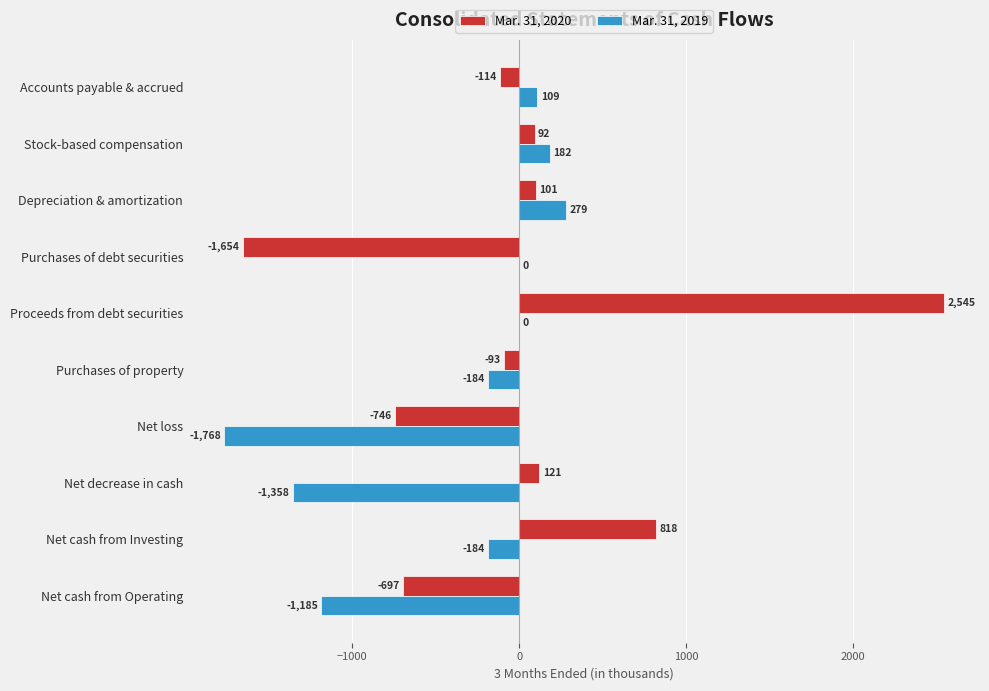

Count the number of data series in this chart.

2